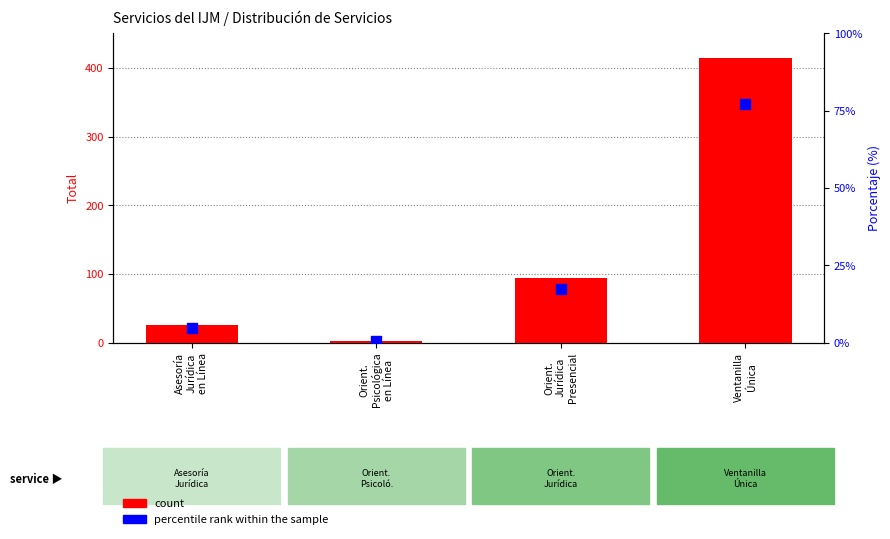

Which series reaches the minimum Y coordinate?

percentile rank within the sample